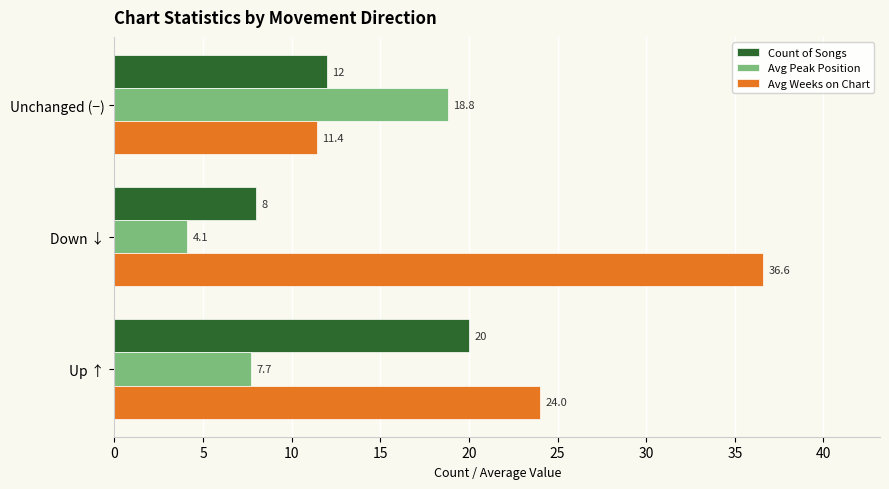

At how many categories does at least one series exceed 28?

1